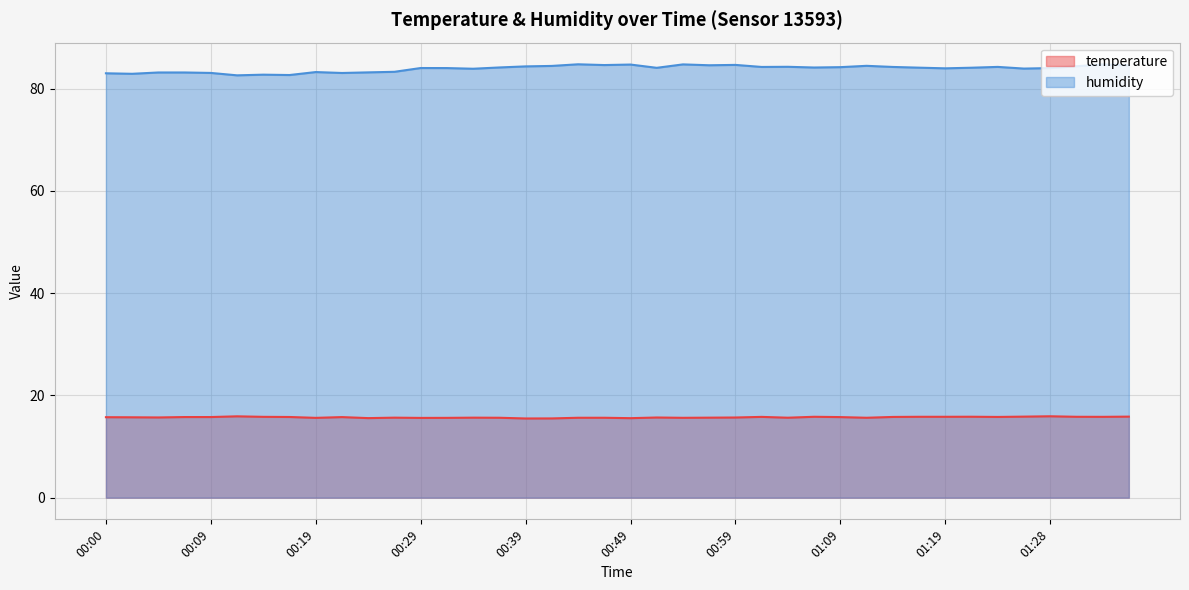

Between 00:34 and 01:33, which series saw the biggest shift?

humidity